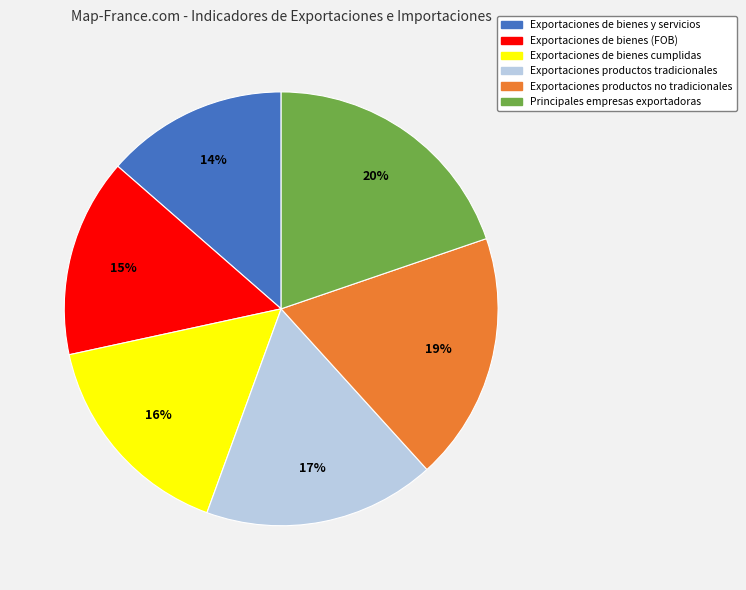

What percentage is the Exportaciones de bienes y servicios slice, to the nearest percent?

14%